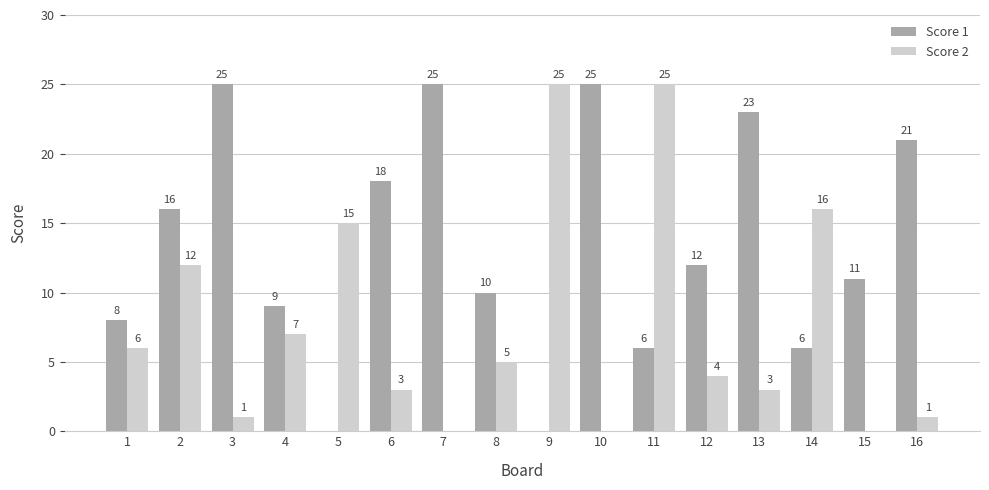

Between 1 and 11, which series saw the biggest shift?

Score 2